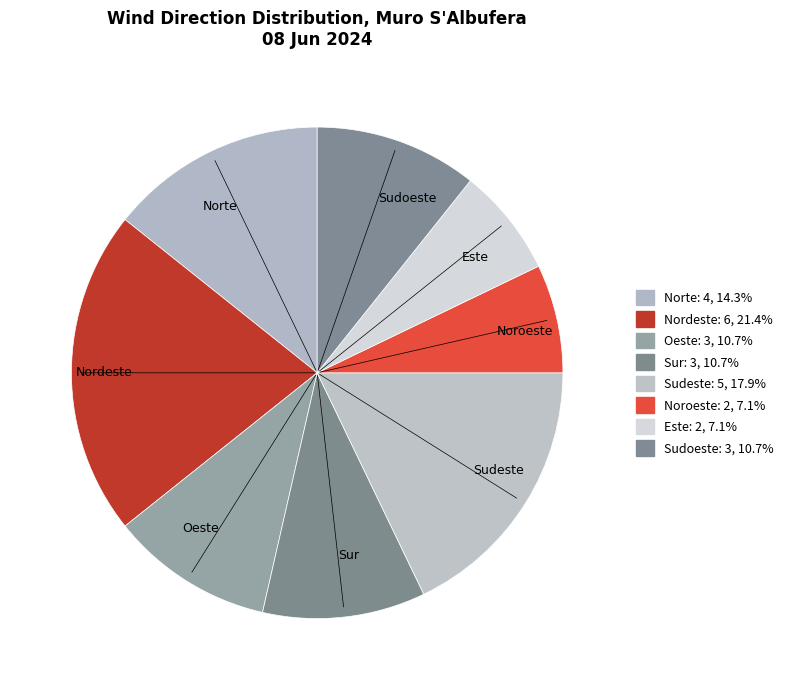

Count the number of slices in the pie.

8